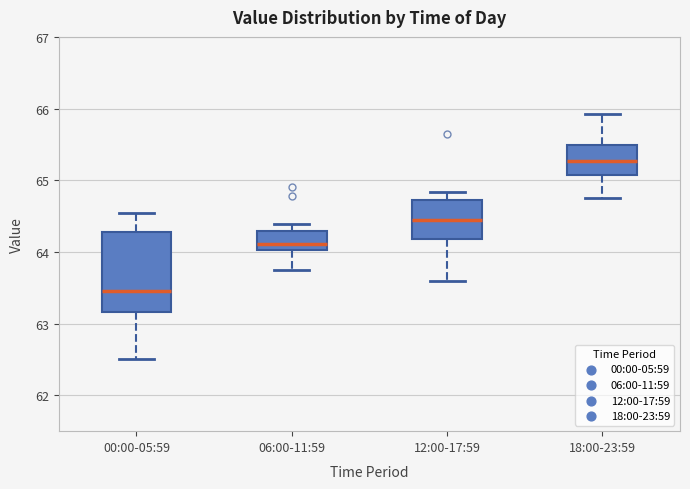

Comparing the boxes themselves (not the whiskers), which one is the tallest?

00:00-05:59